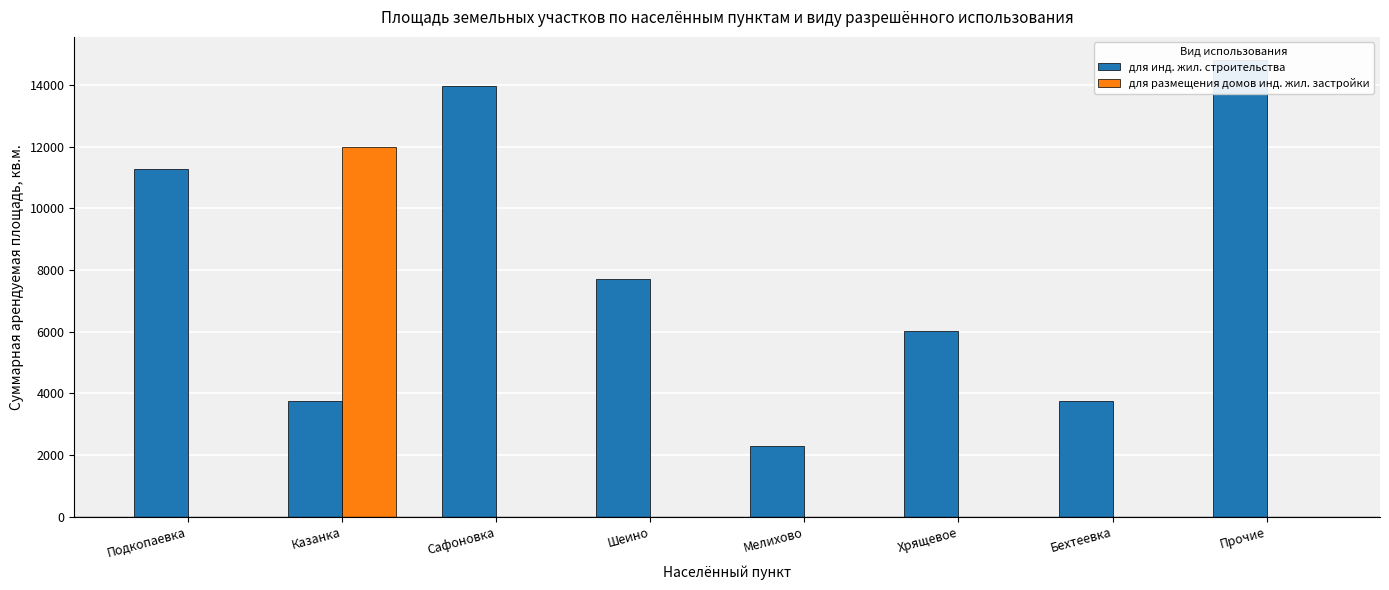

What are all the series names shown in the legend?

для индивидуального жилищного строительства, для размещения домов индивидуальной жилищной застройки